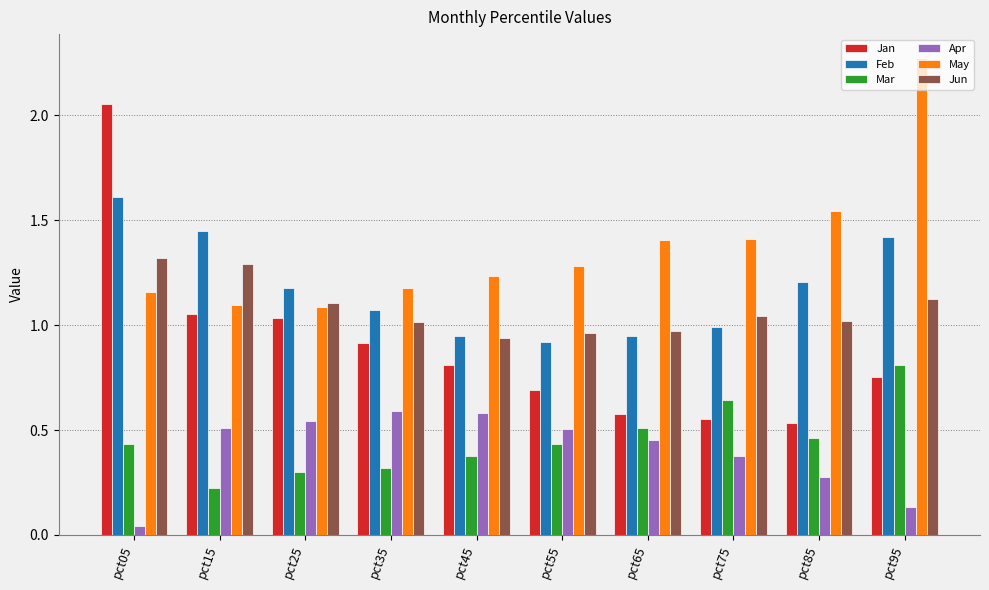

List the series in order of their peak value, lowest first.

Apr, Mar, Jun, Feb, Jan, May